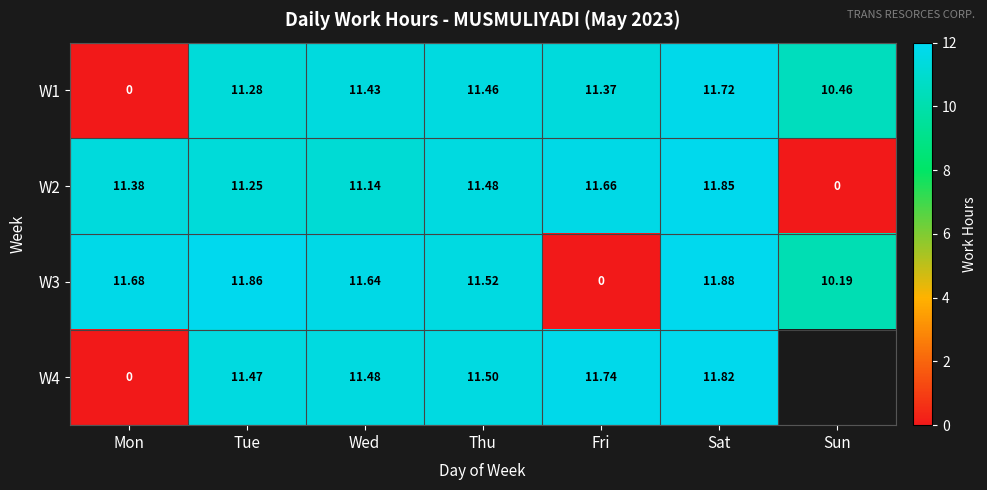

At which category is the sum across all series the highest?

Sat